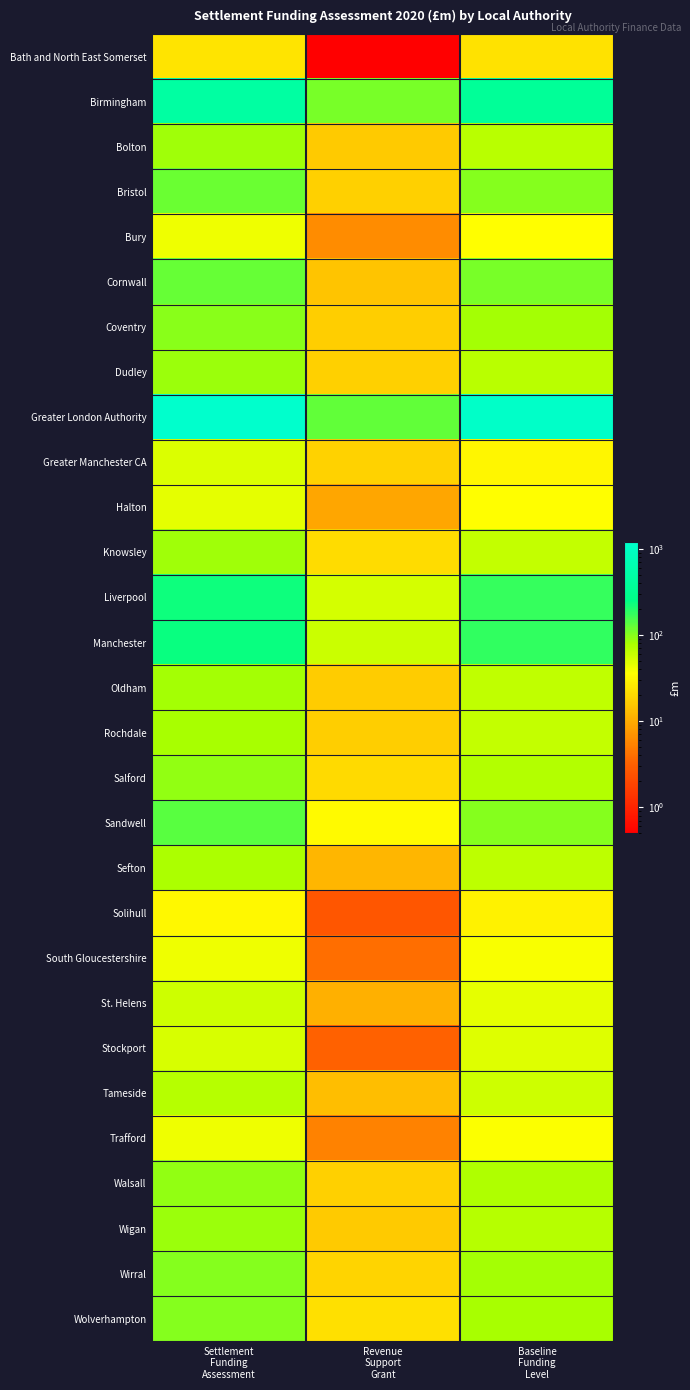

What is the total value across all series at Settlement
Funding
Assessment?

4051.2